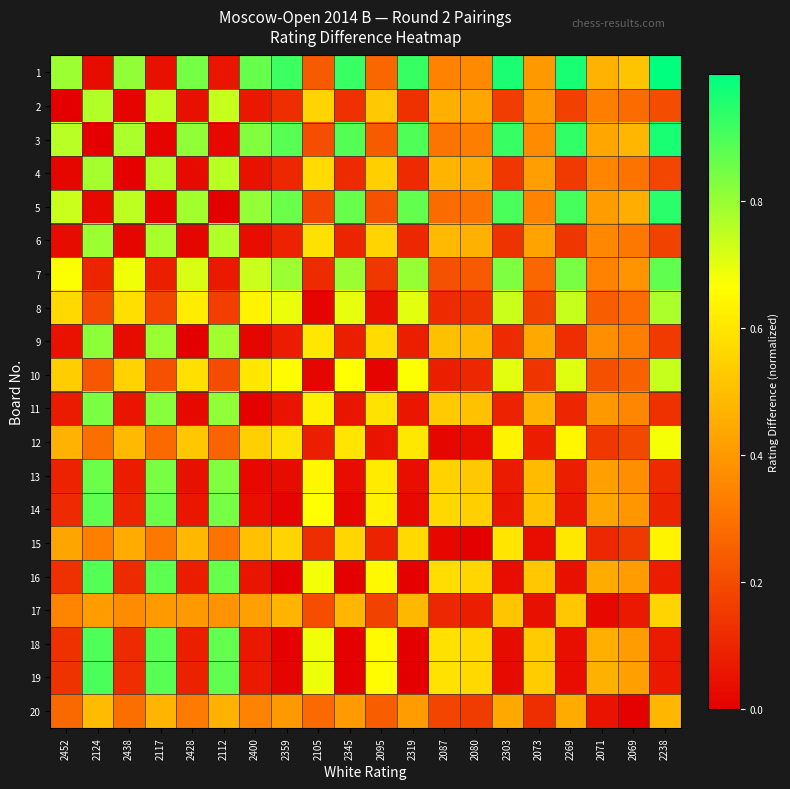

At how many categories does at least one series exceed 0?

20